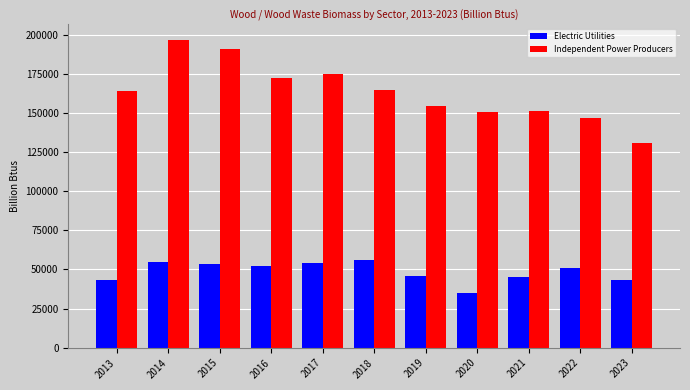

Rank the series by their maximum value, from lowest to highest.

Electric Utilities, Independent Power Producers